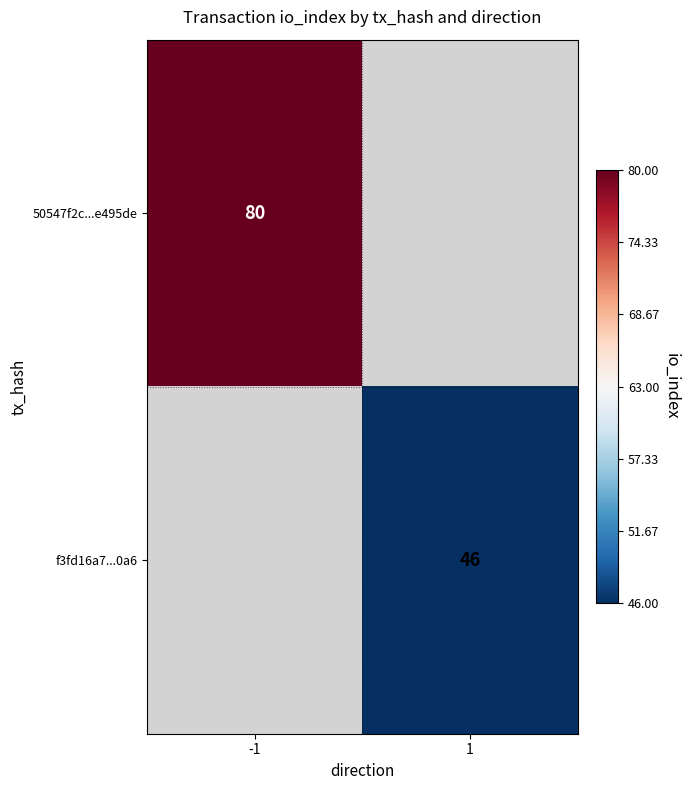

The 50547f2c...e495de series shows 80 at -1. True or false?

True